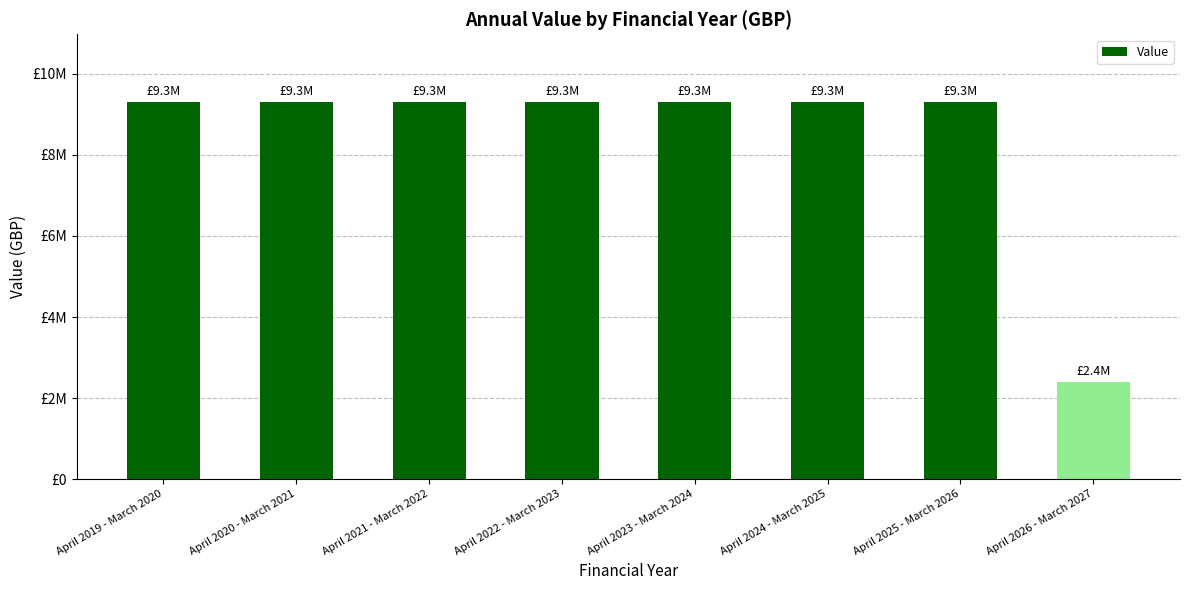

What position from the left is April 2020 - March 2021?

2